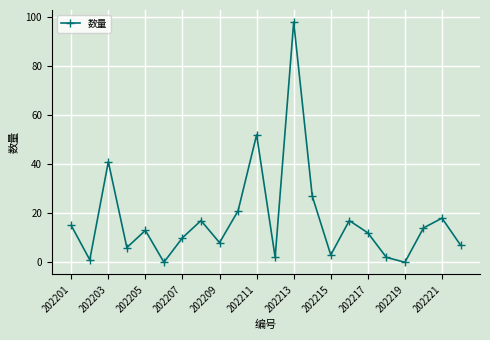

True or false: there are more than 0 points higher than both neighbors.

True